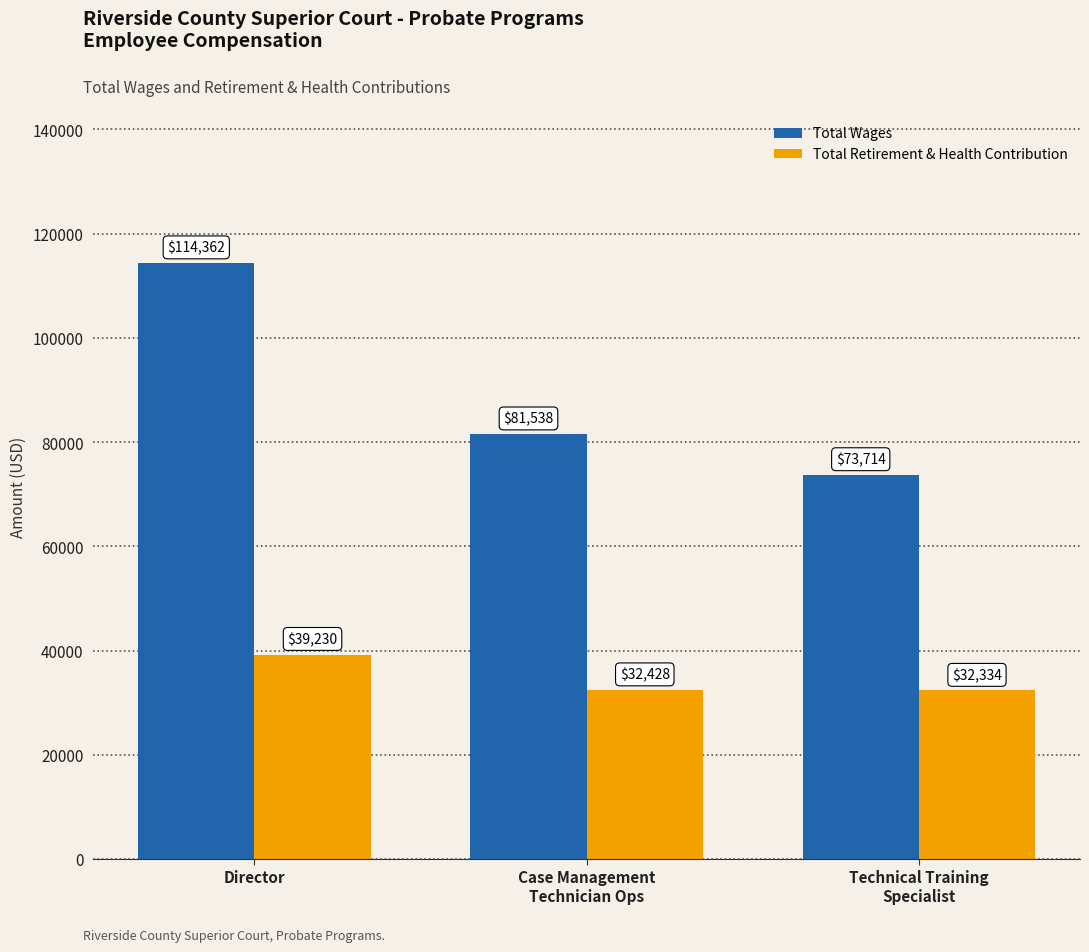

What is the spread (max minus min) of values at Case Management
Technician Ops?

49110